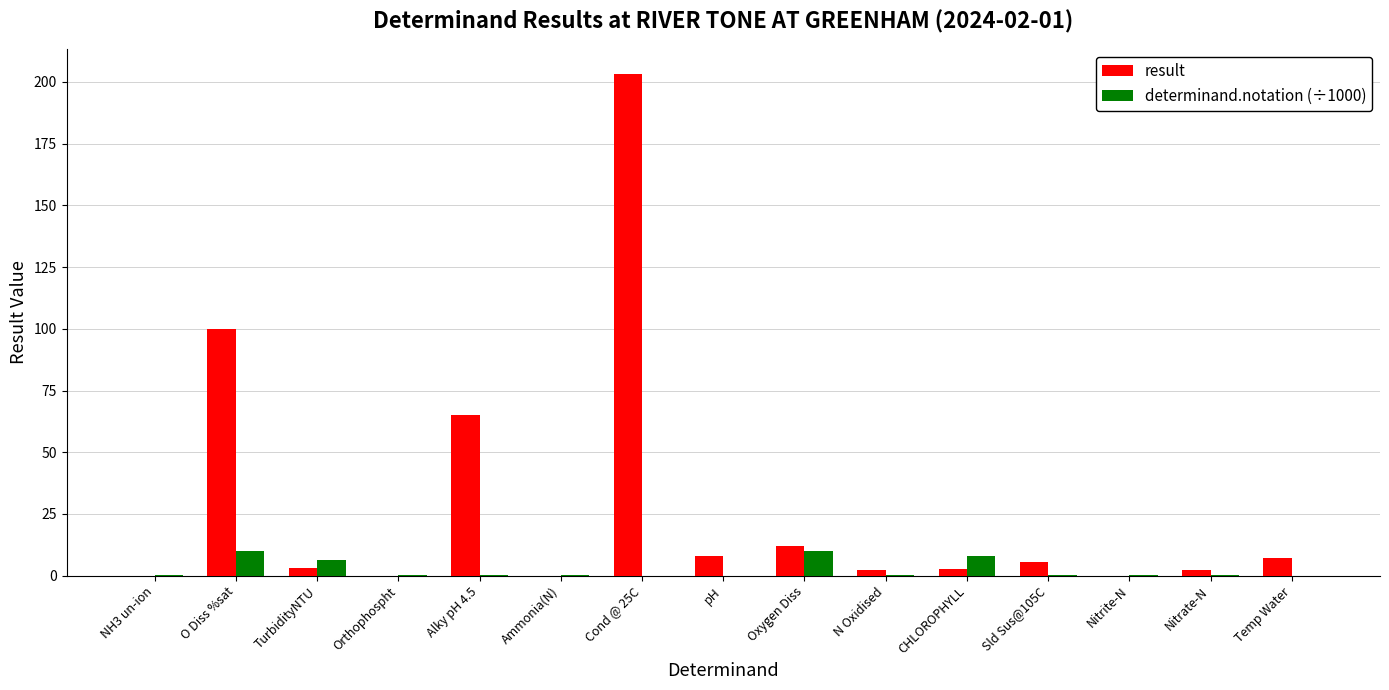

Which series has the largest total across all categories?

result